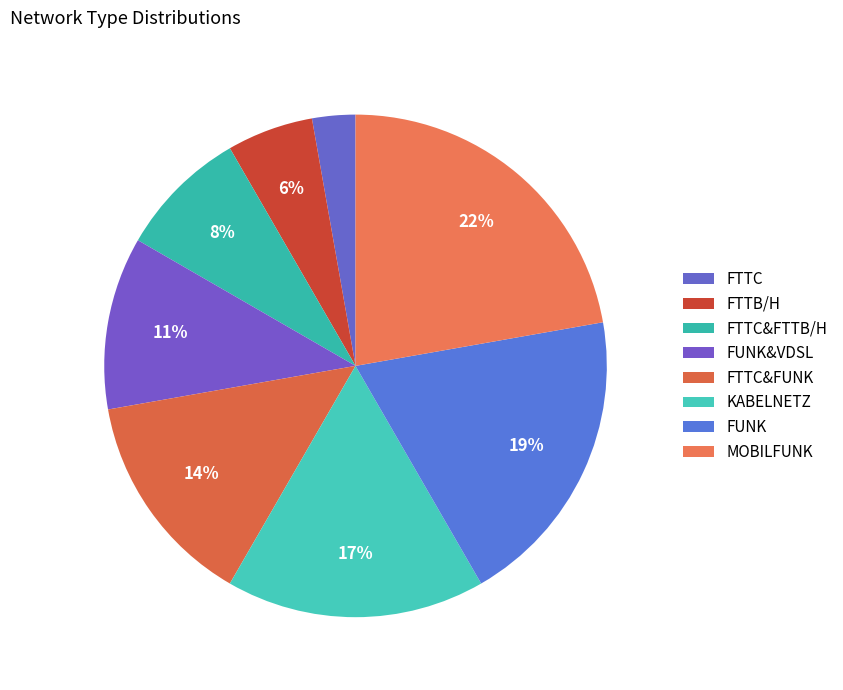

The FTTC&FUNK slice represents 24% of the pie. True or false?

False